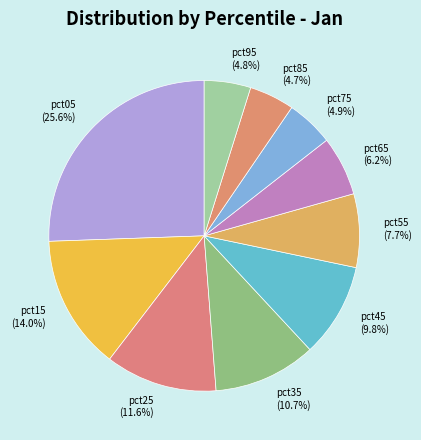

True or false: pct85 accounts for 5% of the total.

True